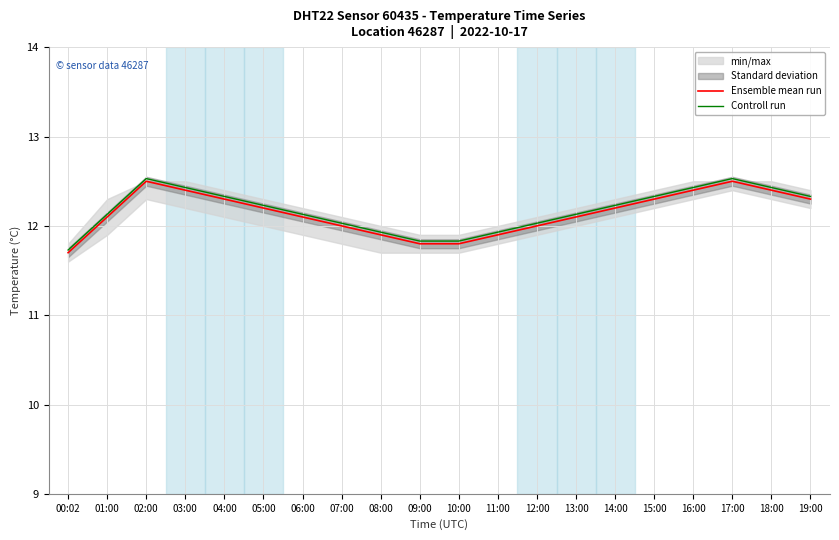

At how many categories does at least one series exceed 12?

15